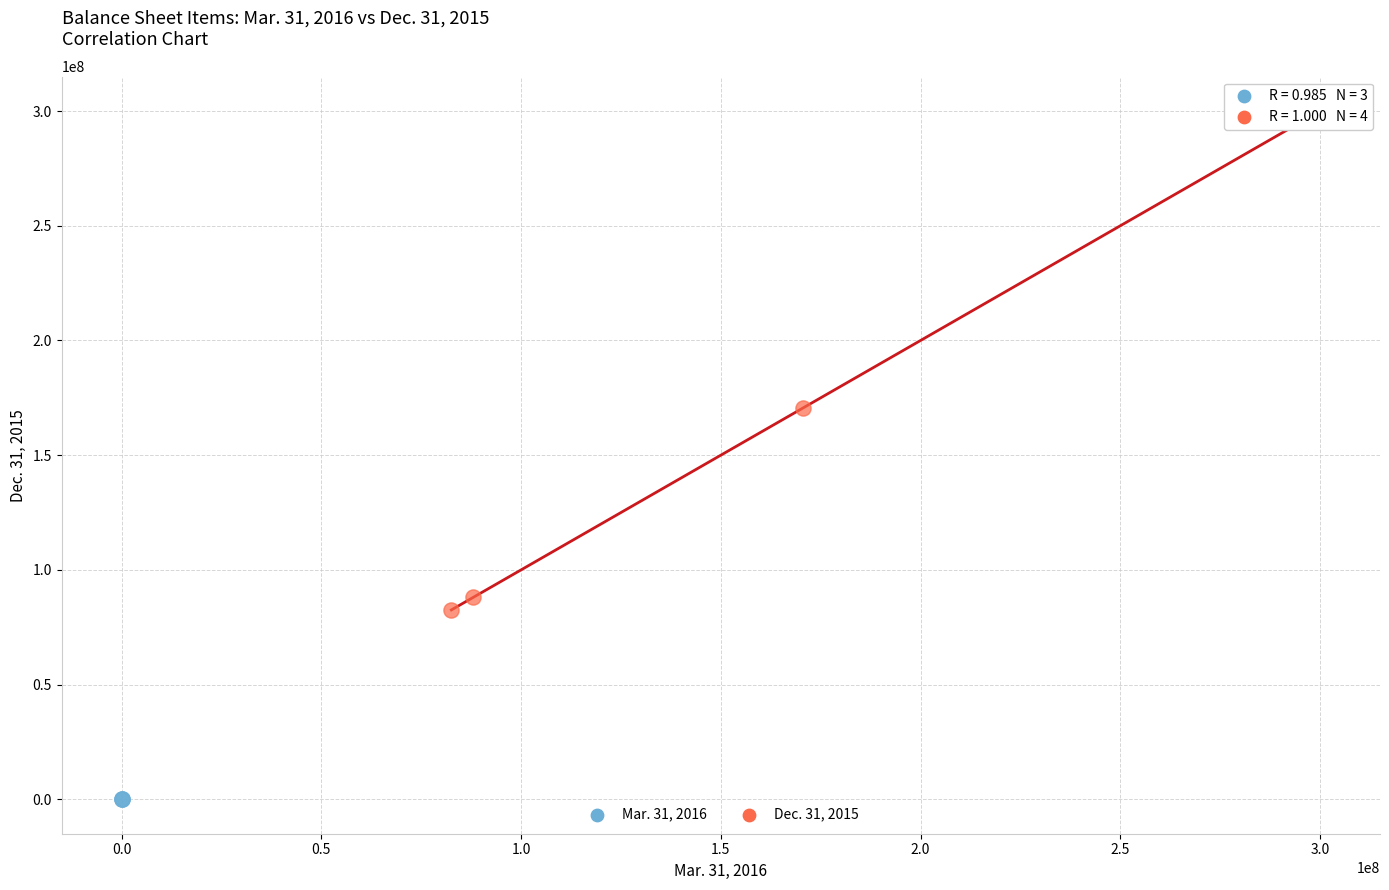

Which series reaches the maximum Y coordinate?

Dec. 31, 2015